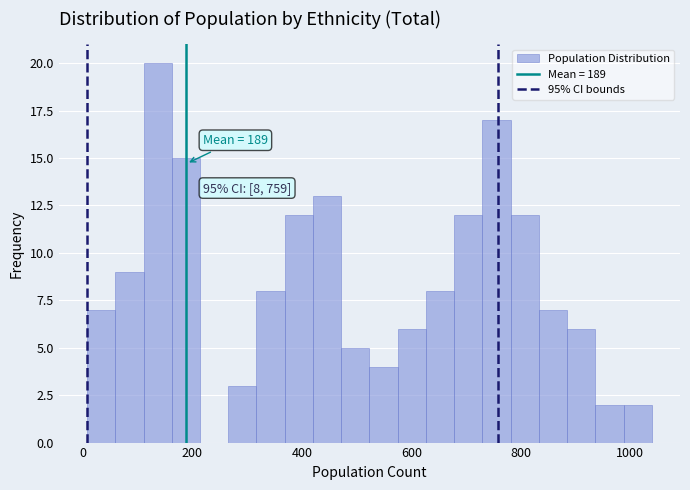

Around what value on the x-axis is the tallest bar? Give the approximate position of its centre, as read against the axis.

140